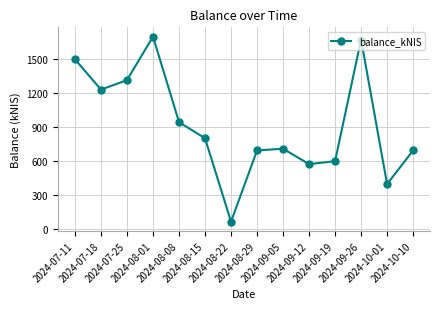

What is the maximum value shown in the chart?

1693.5